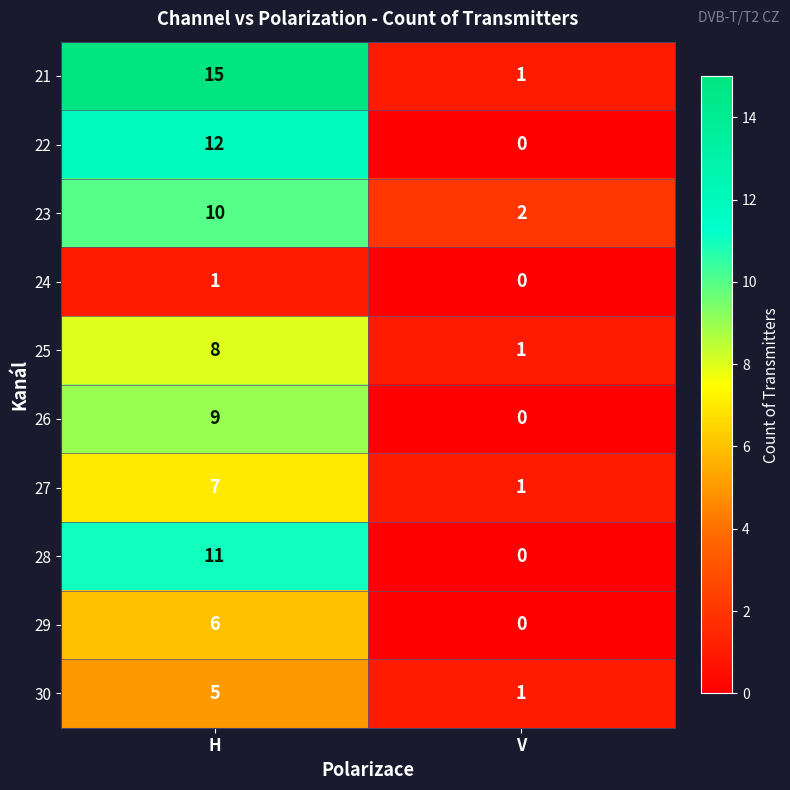

What is the sum of the 22 values at H and V?

12